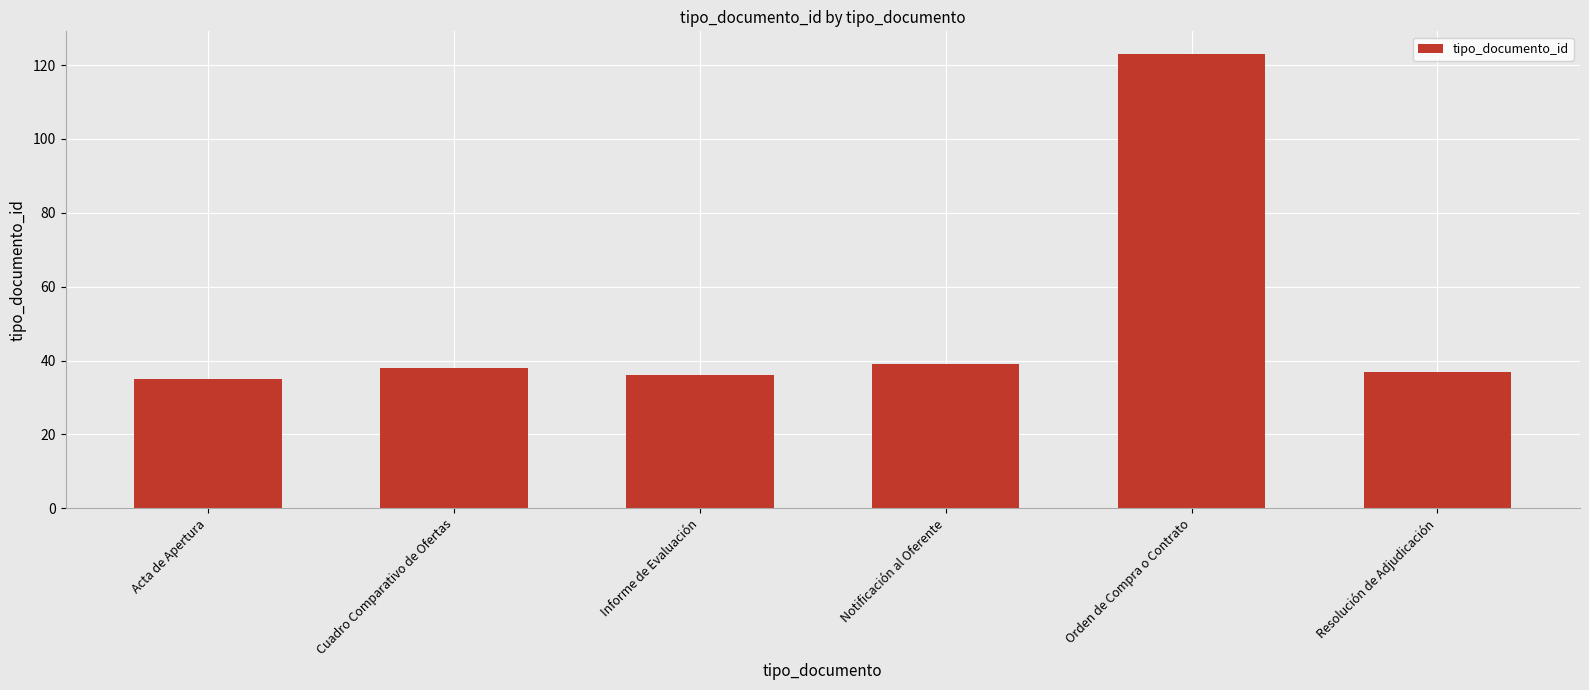

The value at Cuadro Comparativo de Ofertas is 61. True or false?

False